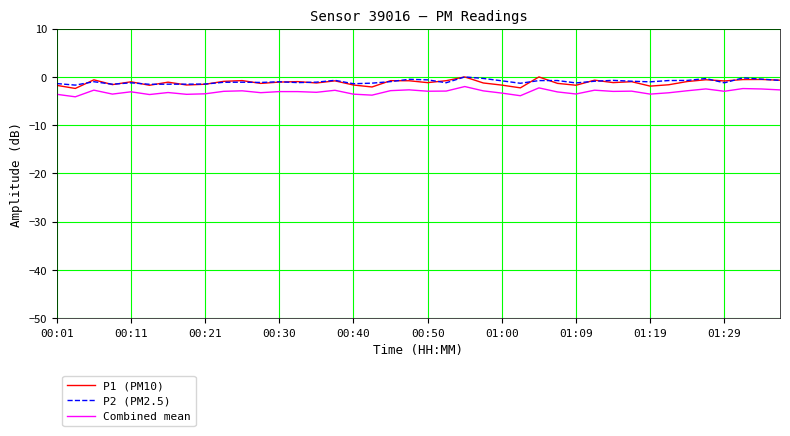

What is the highest value of the Combined mean series?

-2.0